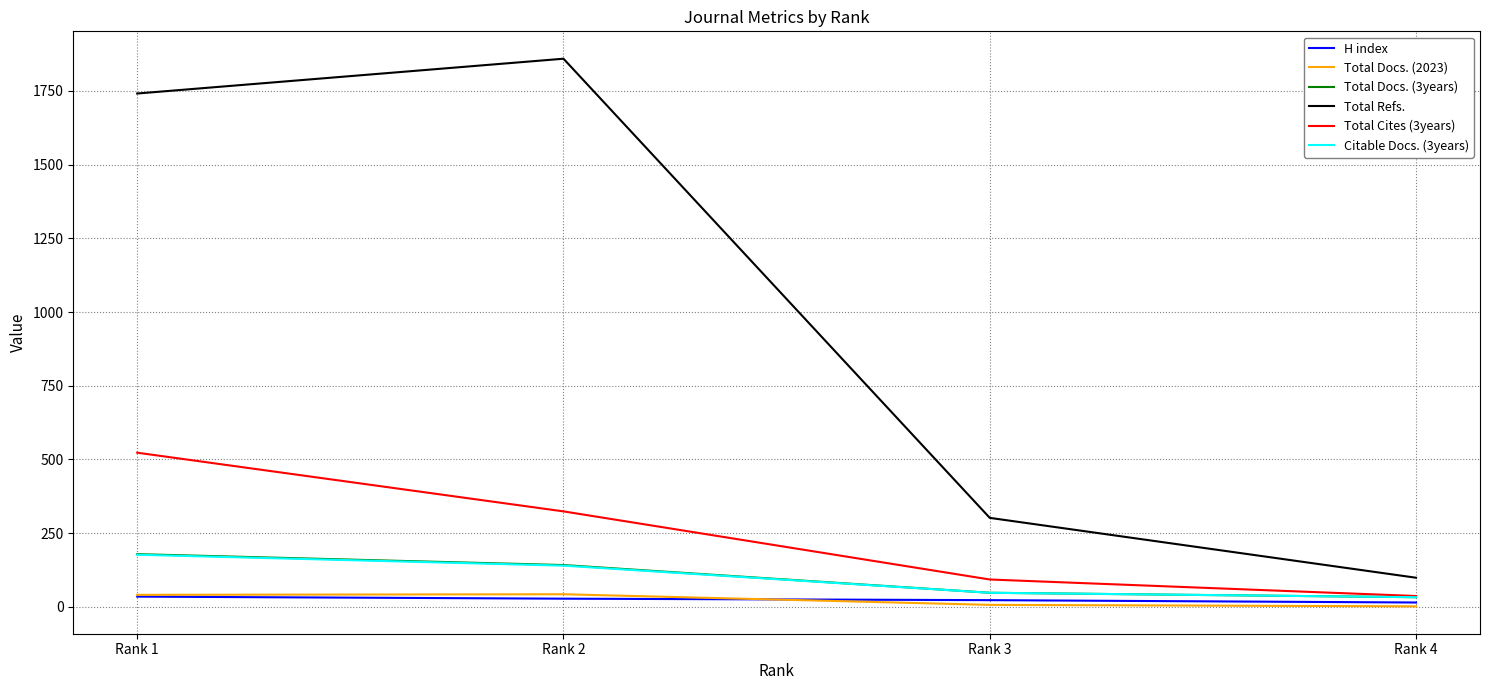

True or false: H index and Total Refs. intersect in this chart.

False